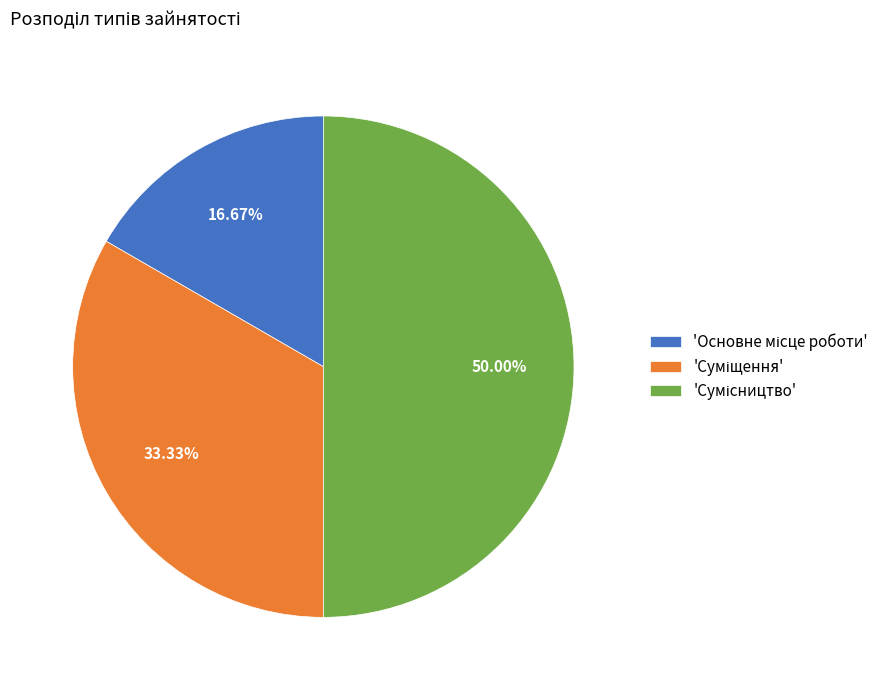

How many segments does this pie chart have?

3